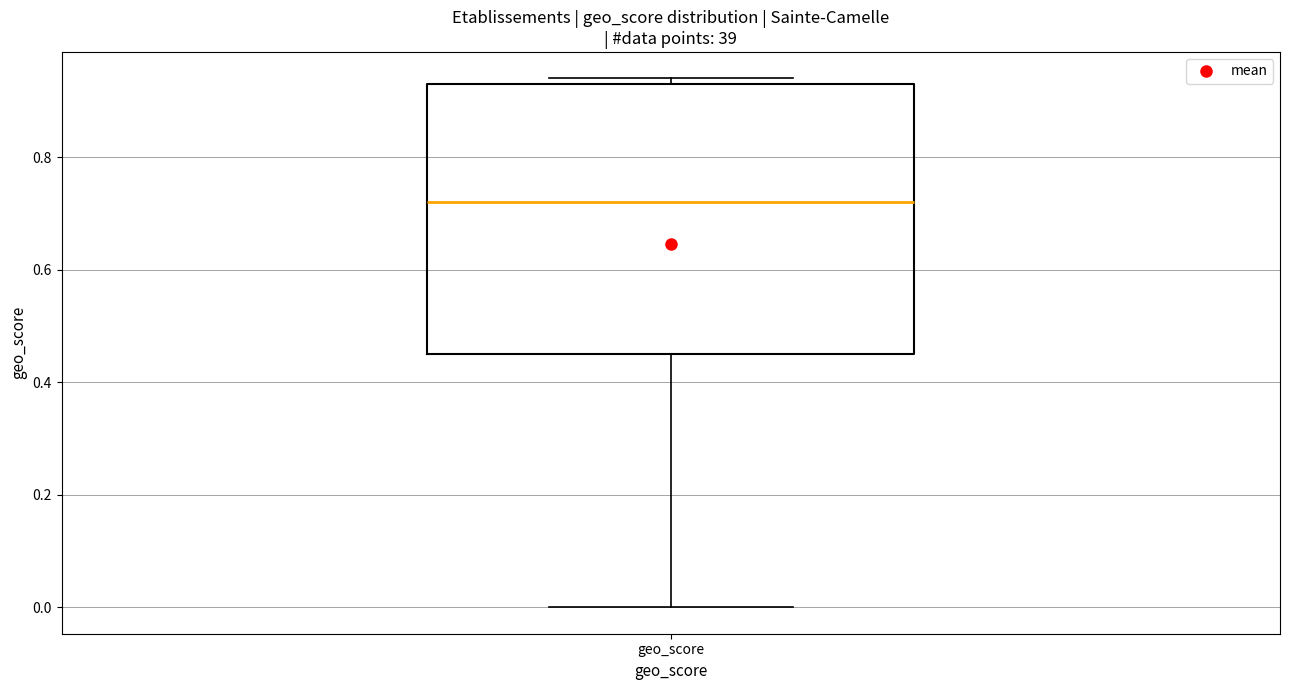

Read this box plot against the y-axis: the position of the median line, the range covered by the box, and the ends of both whiskers. The values are not printed on the chart, so give them approximately, as read against the axis.

median 0.72, box 0.46 to 0.94, whiskers 0.00 to 0.94 (just above the box's upper edge)